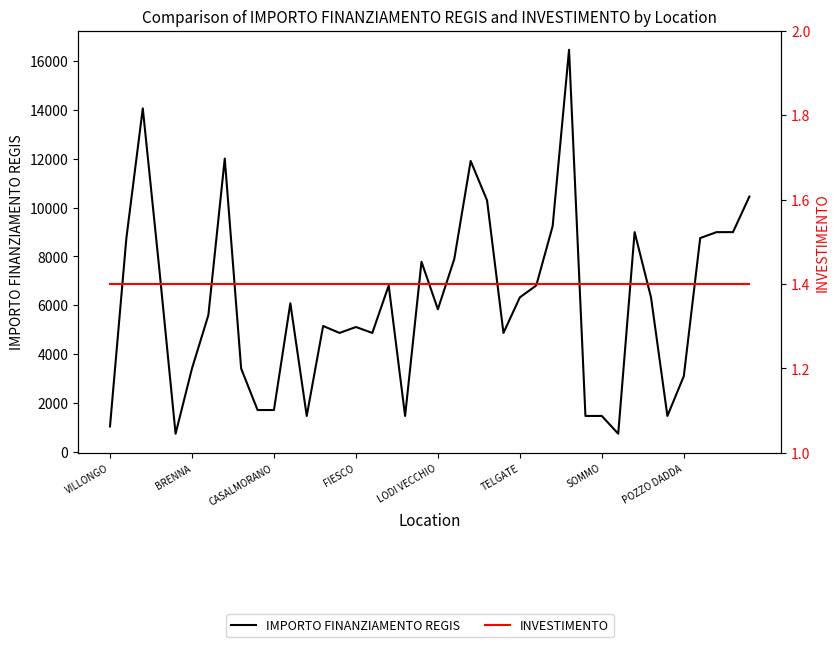

At 31, list the series in order from smallest to largest.

INVESTIMENTO, IMPORTO FINANZIAMENTO REGIS